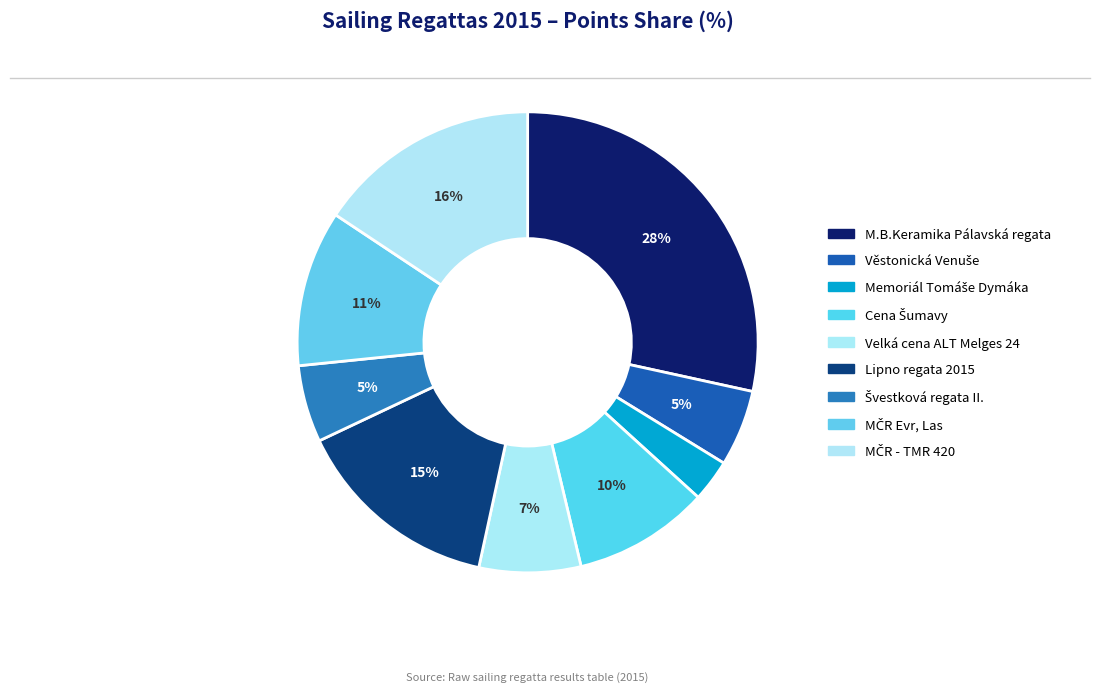

Is there a majority slice in this chart?

No